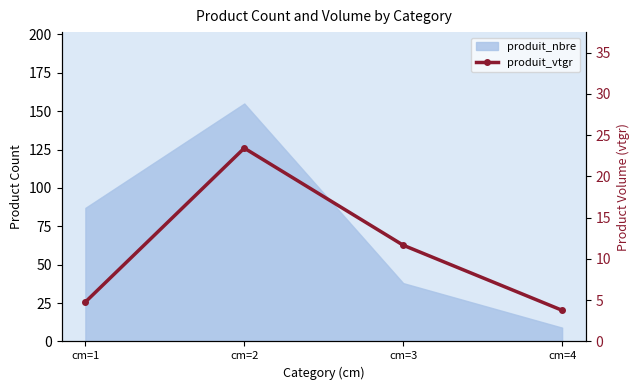

What is the difference between the maximum and minimum values?

19.7